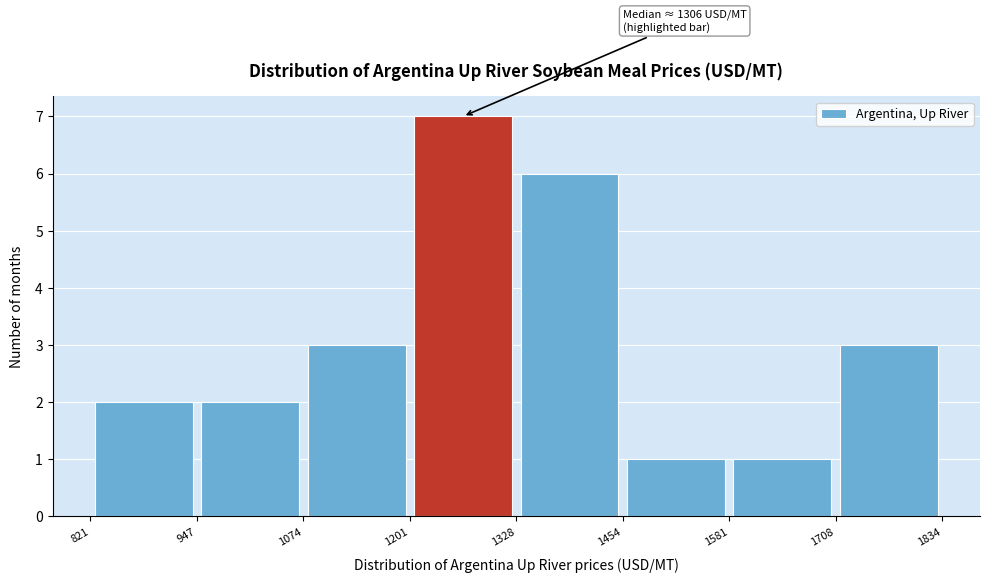

Which range on the x-axis has the tallest bar?

1201 to 1328